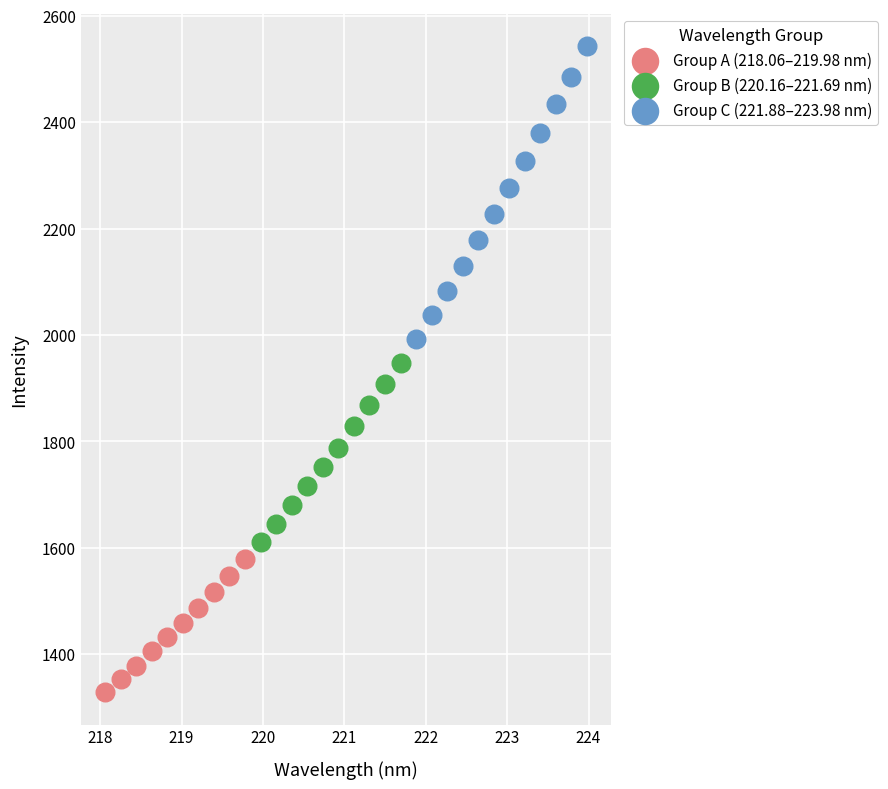

Which series has the widest spread of Y values?

Group C (221.88–223.98 nm)